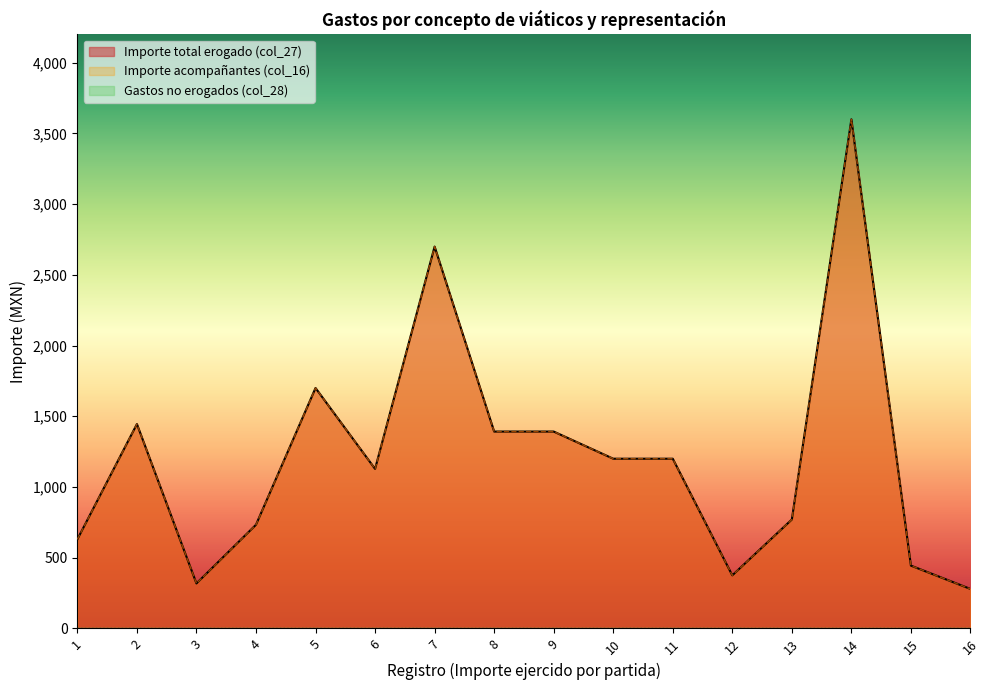

How many lines are shown in the chart?

3